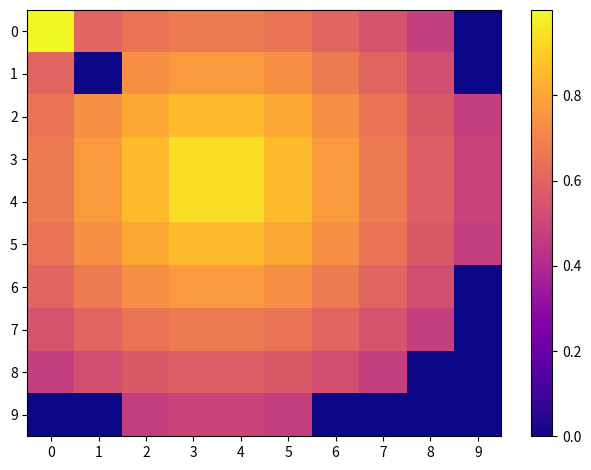

Rank the series by their maximum value, from highest to lowest.

0, 3, 4, 2, 5, 1, 6, 7, 8, 9